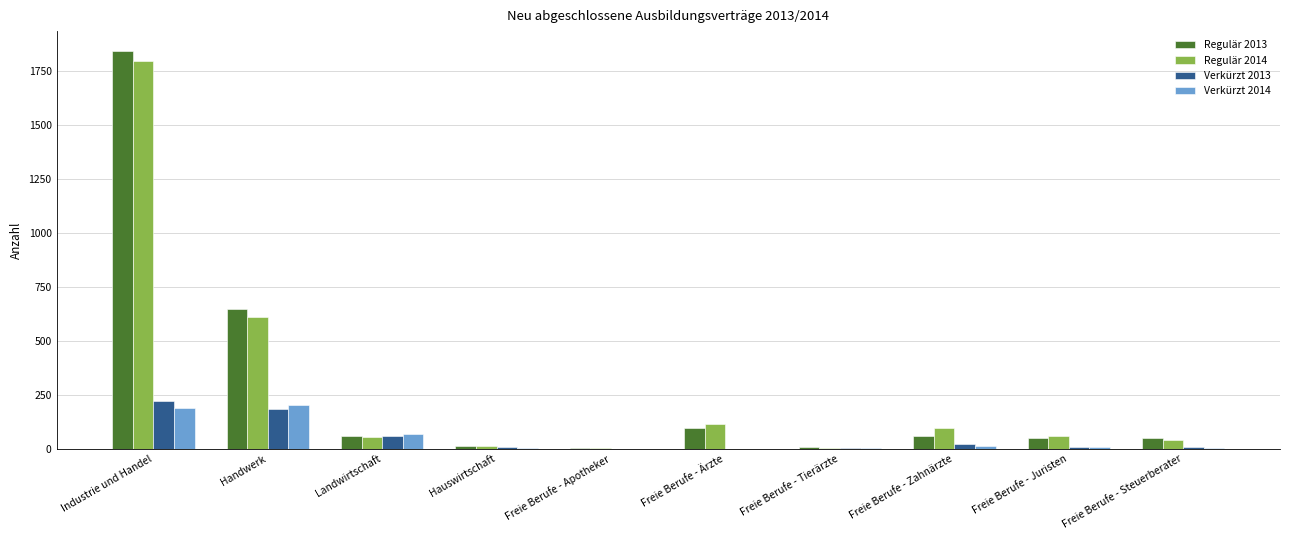

The value of Regulär 2014 at Industrie und Handel is 850. True or false?

False